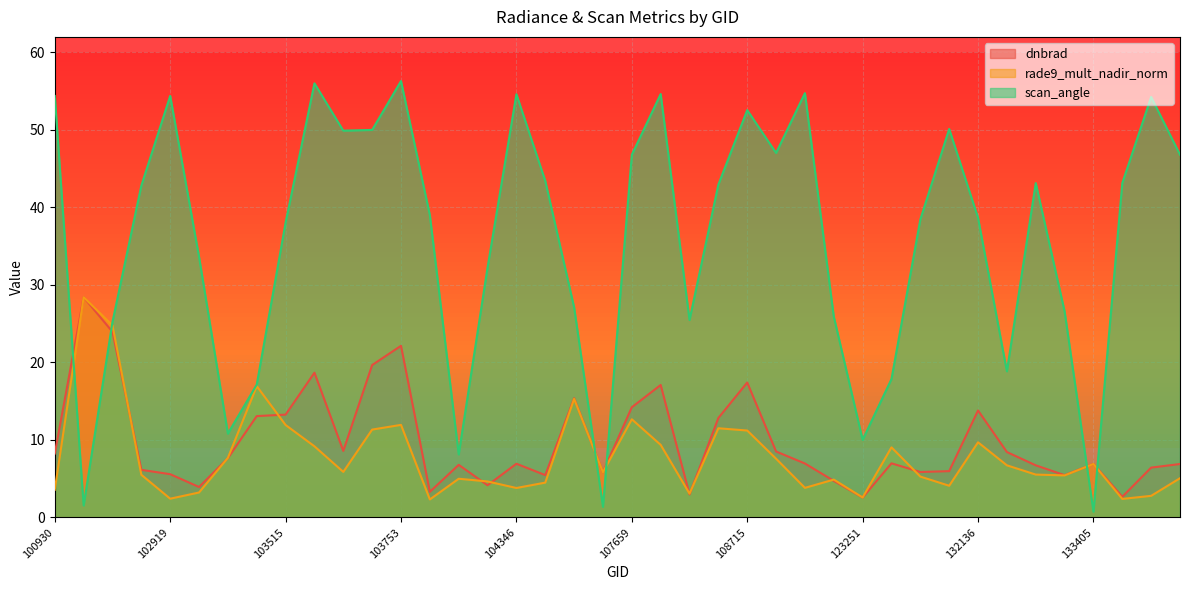

List the labels in order of rade9_mult_nadir_norm value, largest first.

102671, 102792, 103396, 104472, 107659, 103753, 103515, 108542, 103643, 108715, 132136, 107832, 103524, 123428, 103279, 121819, 133405, 132309, 103634, 105485, 133040, 102912, 133223, 123600, 133958, 103997, 122525, 104112, 104355, 123775, 121989, 104346, 100930, 103160, 108369, 133775, 123251, 102919, 133762, 103760